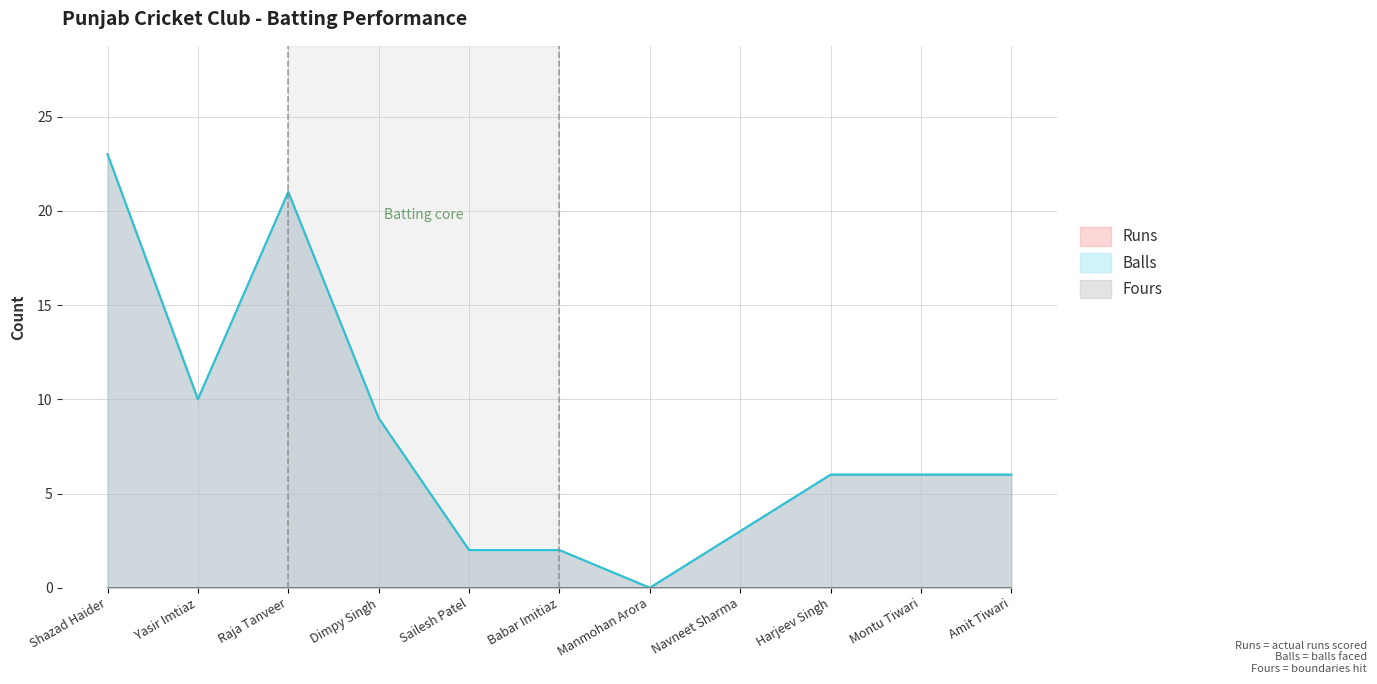

True or false: Runs has a value of 6 at Montu Tiwari.

True